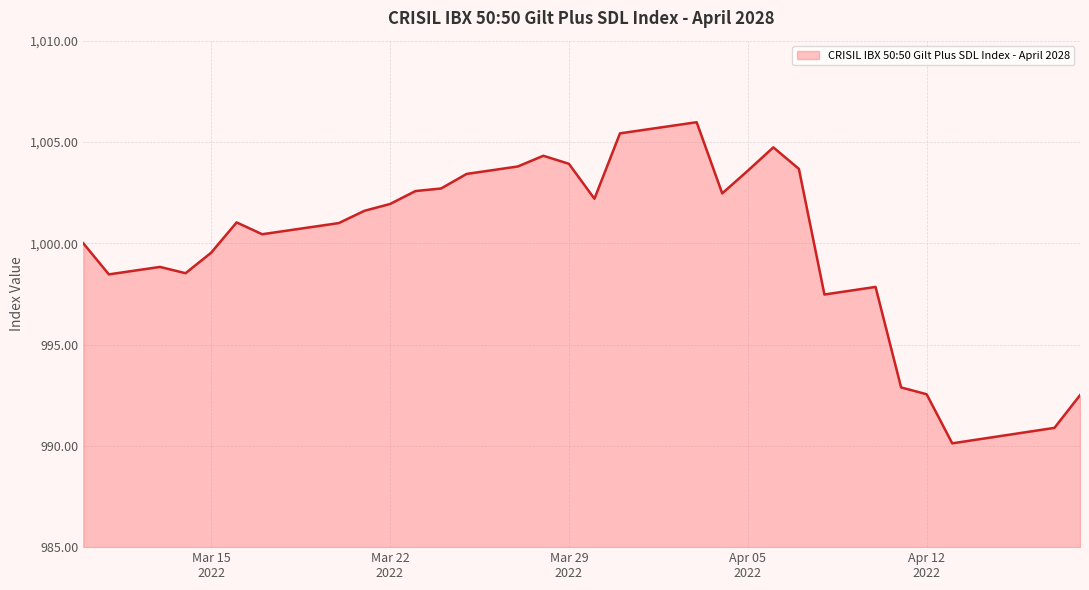

What is the difference between the maximum and minimum values?

15.9